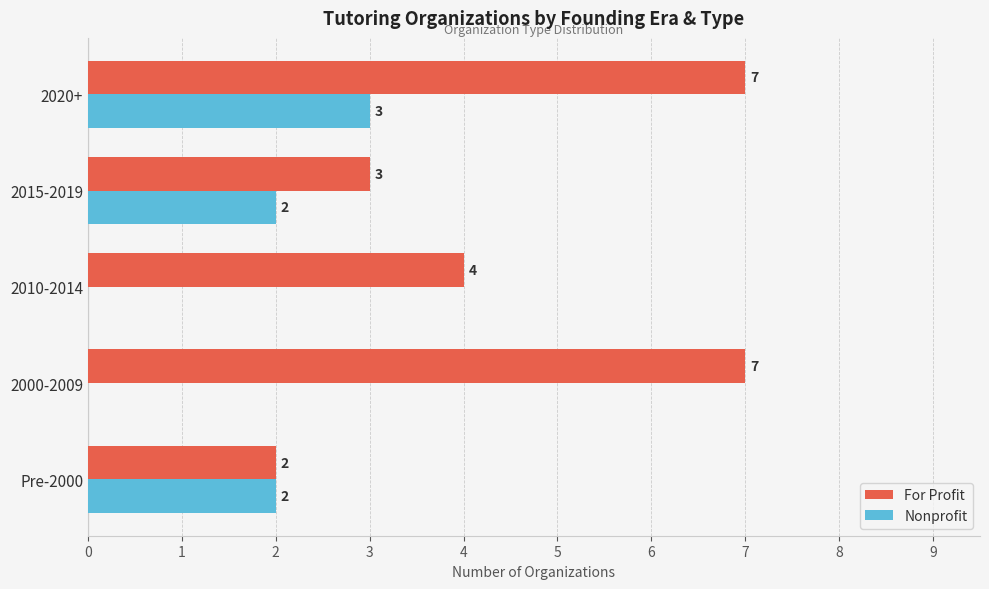

The For Profit series shows 3 at 2015-2019. True or false?

True